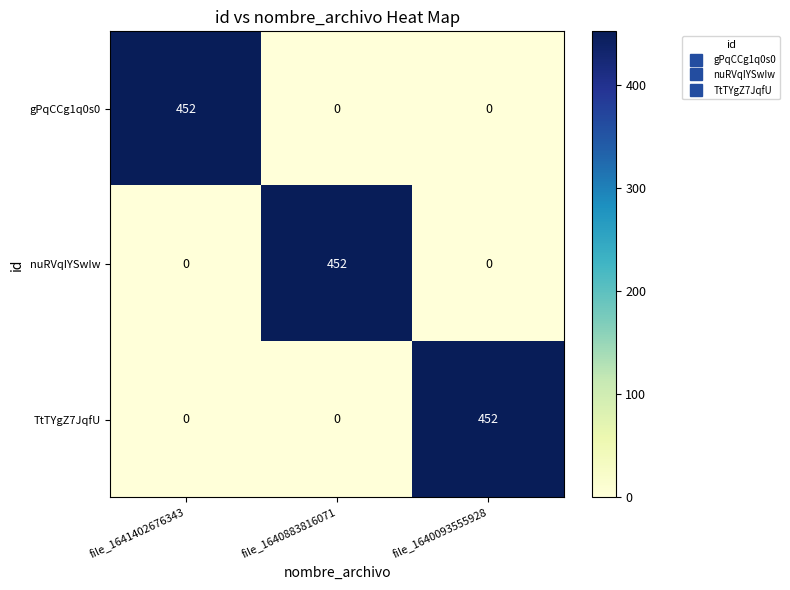

Reading left to right, transcribe all the data shown in this chart.

gPqCCg1q0s0: file_1641402676343=452	file_1640883816071=0	file_1640093555928=0
nuRVqIYSwIw: file_1641402676343=0	file_1640883816071=452	file_1640093555928=0
TtTYgZ7JqfU: file_1641402676343=0	file_1640883816071=0	file_1640093555928=452